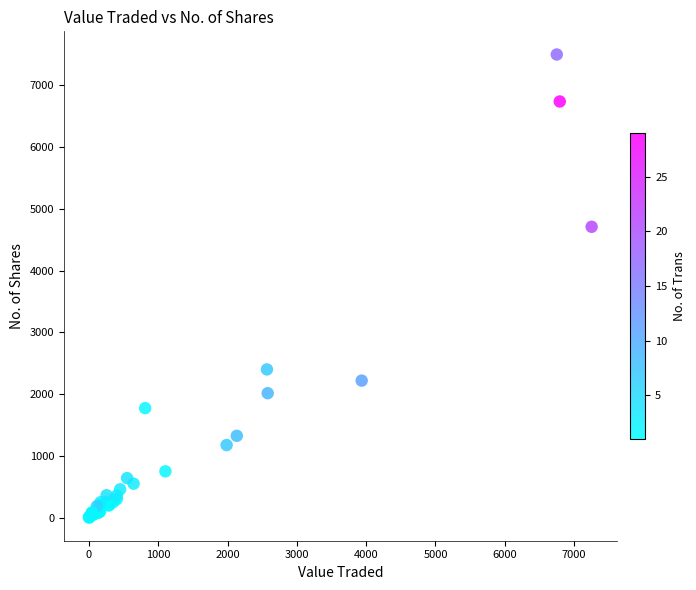

What Y value in the scatter plot is closest to 3750?

4710